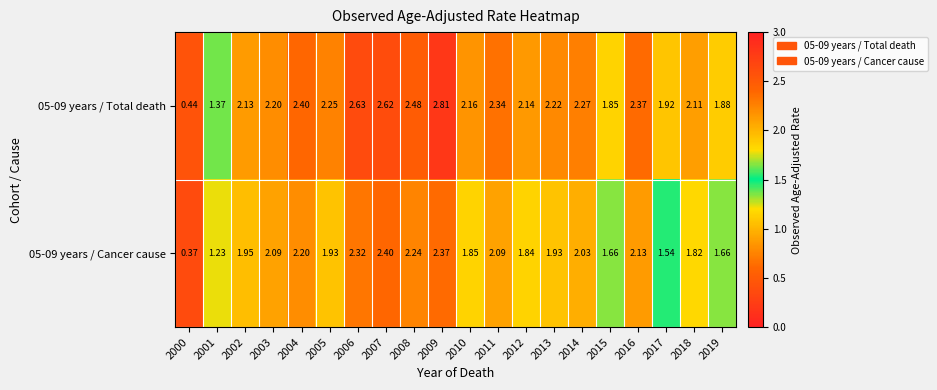

How many categories are shown in the chart?

20